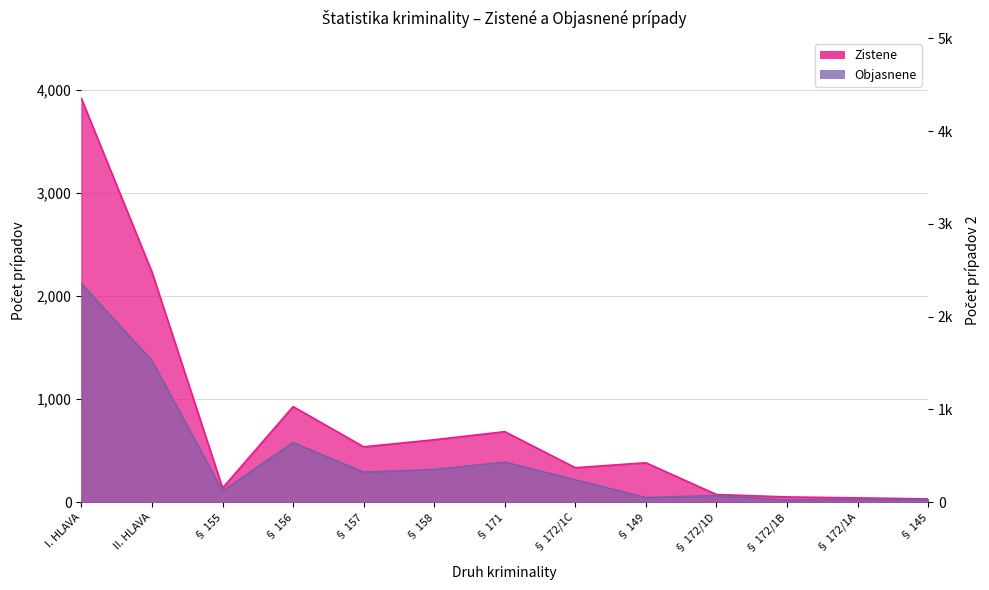

What is the label of the 11th point from the left?

§ 172/1B